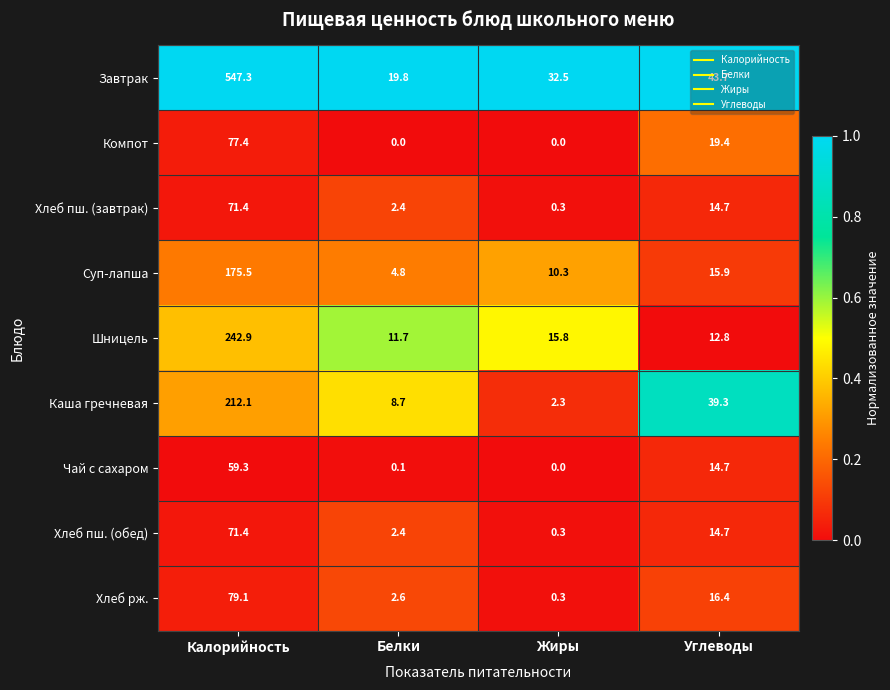

Which series has the largest total across all categories?

Завтрак